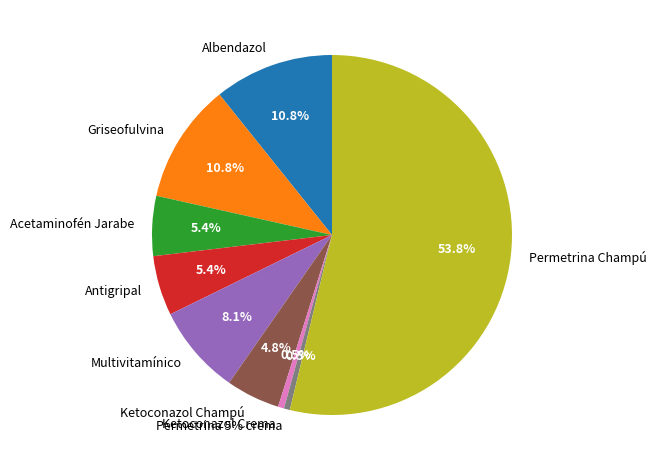

Does Permetrina Champú represent more than half of the total?

Yes